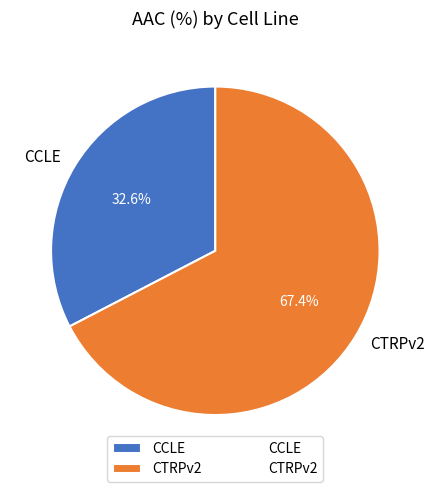

Approximately how many times larger is the value at CTRPv2 compared to CCLE?

2.1